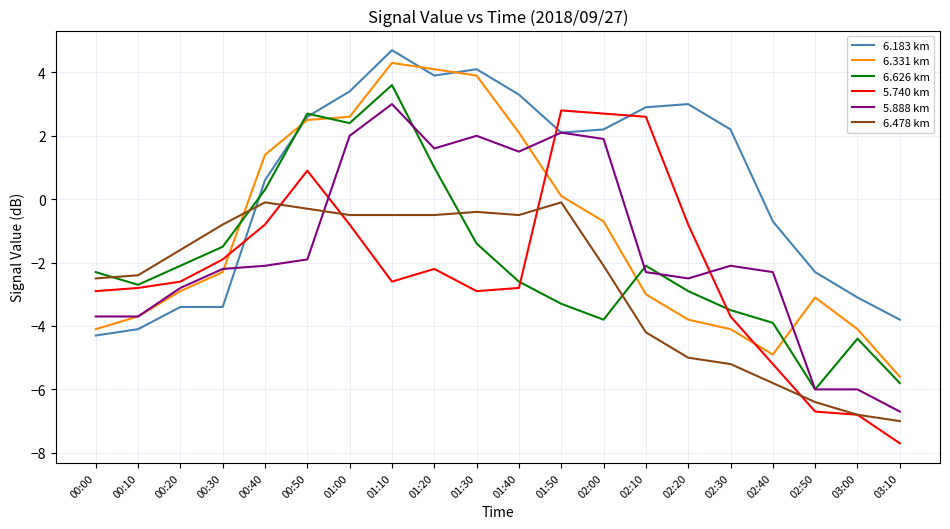

Which series has the largest range (max minus min)?

5.740 km